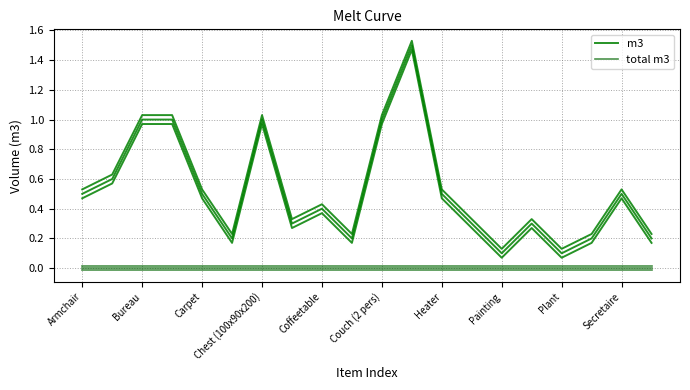

At how many categories does at least one series exceed 0?

20